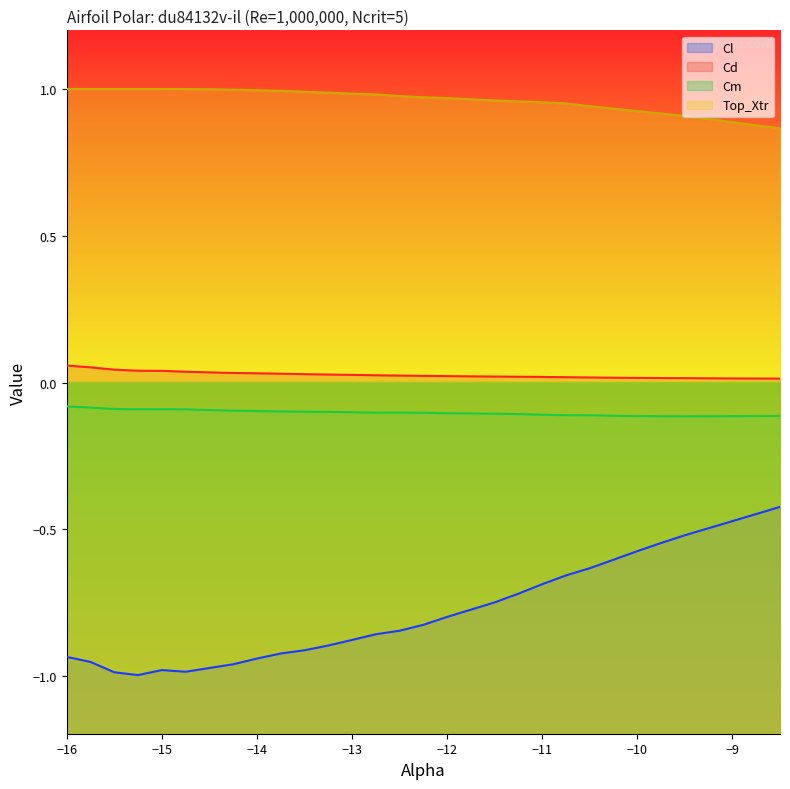

True or false: Cm and Cd cross at least once.

False